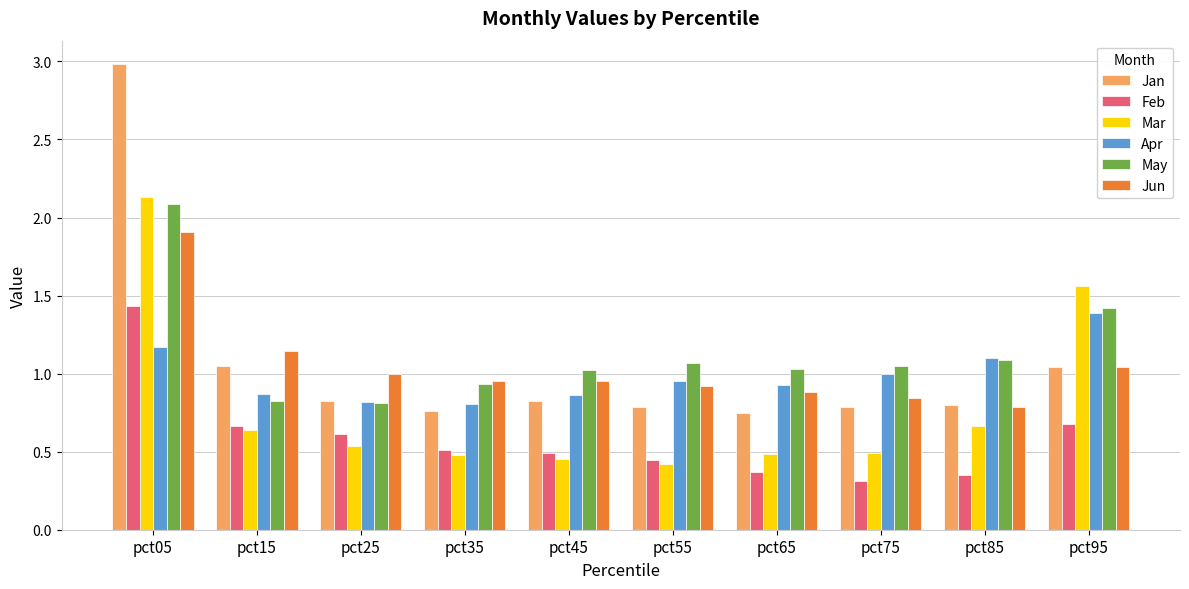

Is it true that Apr equals 0.8 at pct25?

True